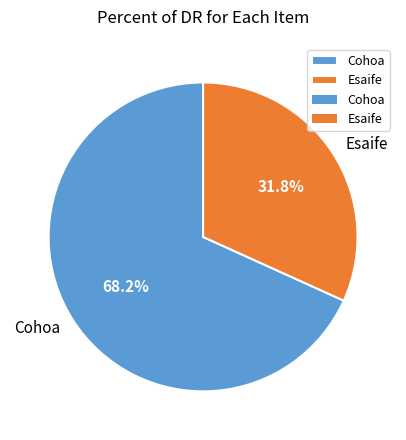

Count the number of slices in the pie.

2